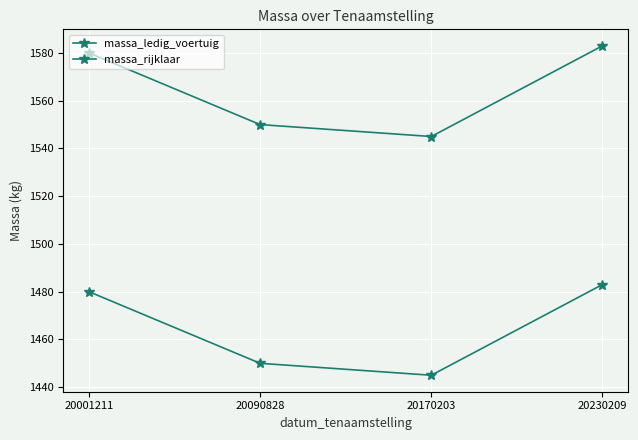

Does the chart have visible grid lines?

Yes